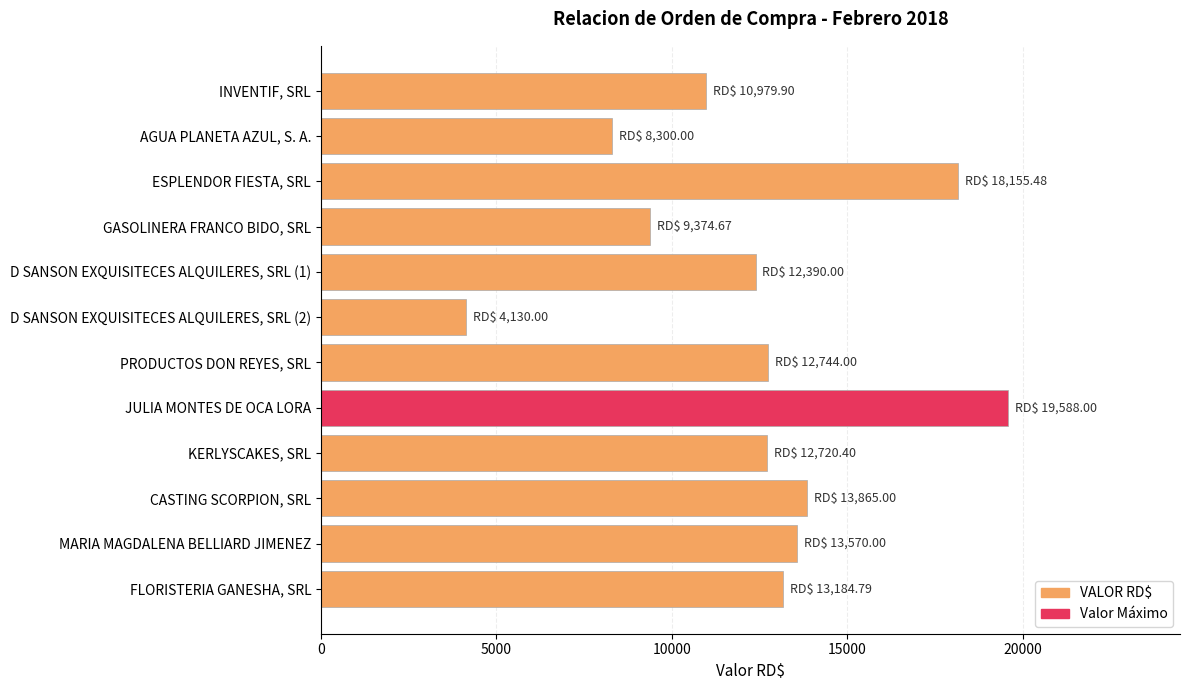

What is the label of the 8th bar from the top?

JULIA MONTES DE OCA LORA